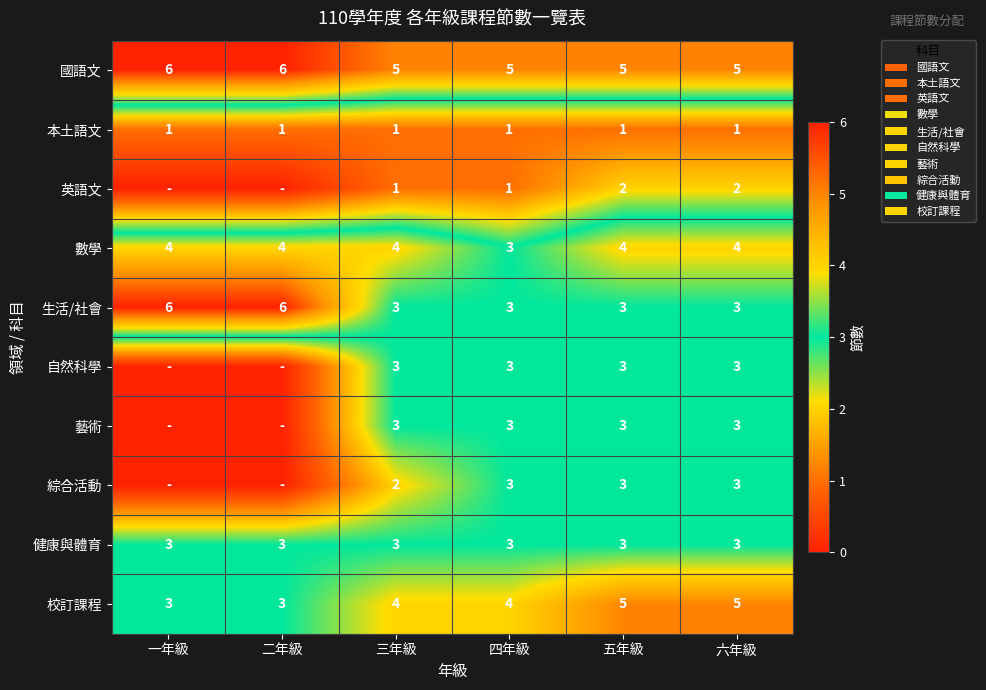

At how many categories does at least one series exceed 4?

6